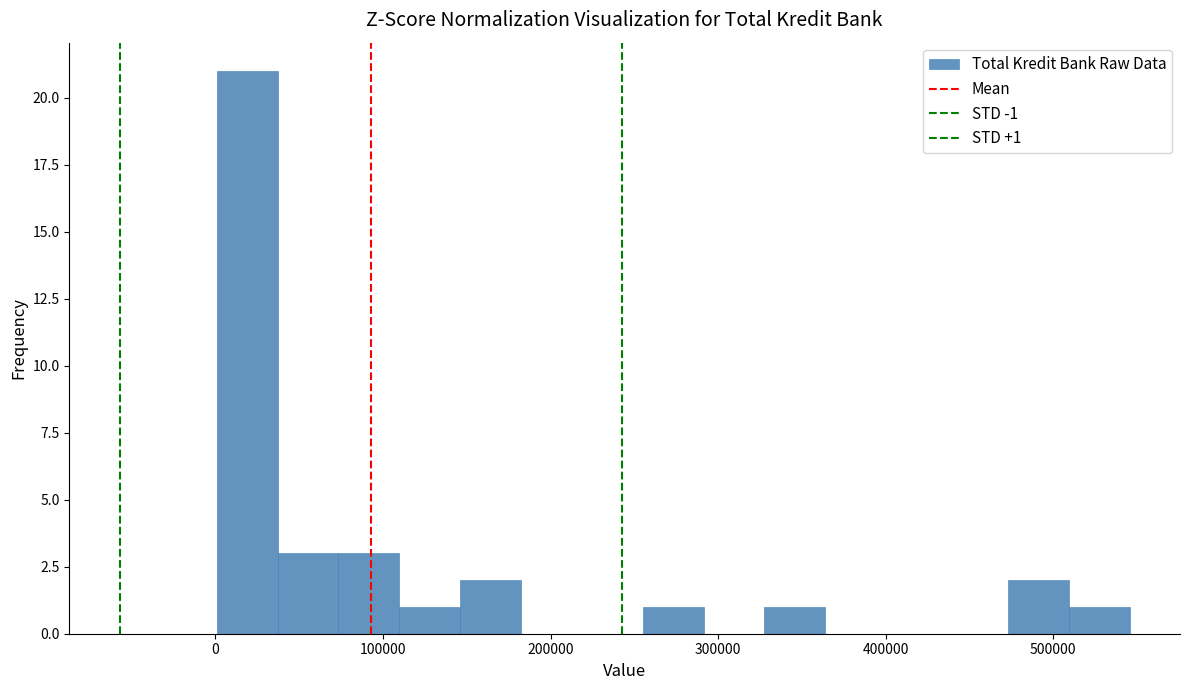

Around what value on the x-axis is the tallest bar? Give the approximate position of its centre, as read against the axis.

20000